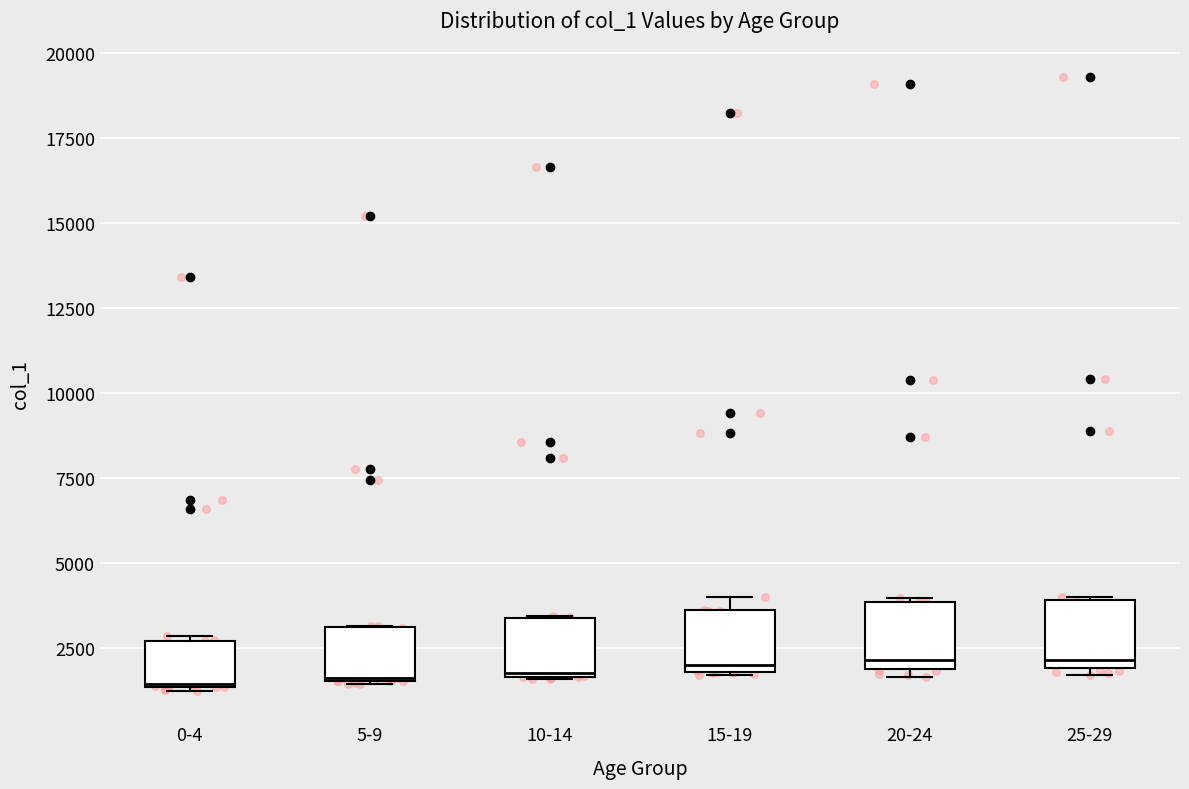

Where is the lower edge of the box for 0-4 on the y-axis? The values are not printed on the chart, so give them approximately, as read against the axis.

1500